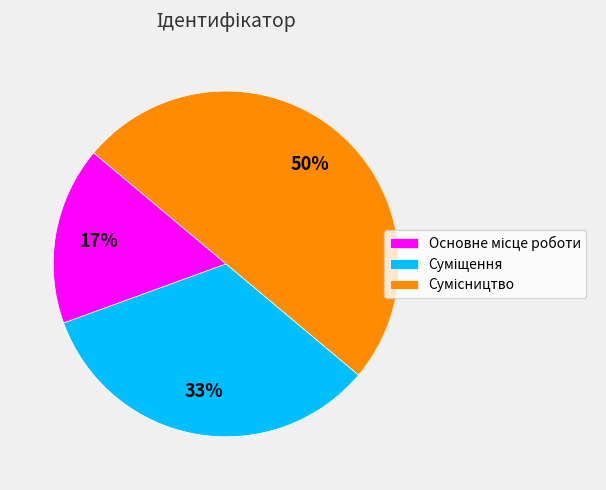

To the nearest percent, what is the difference between the largest and smallest slice percentages?

33%